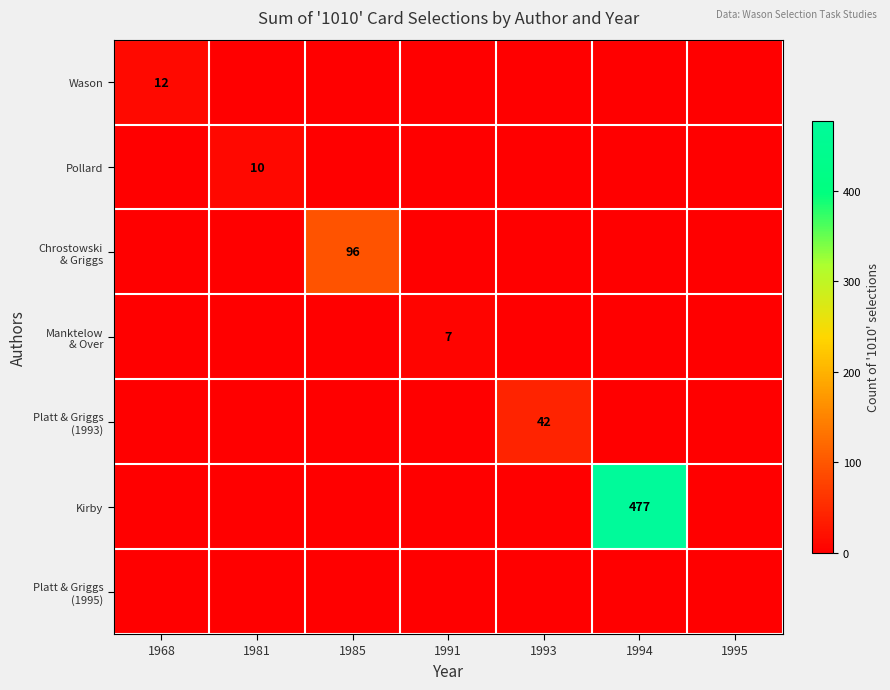

What is the total value across all series at 1993?

42